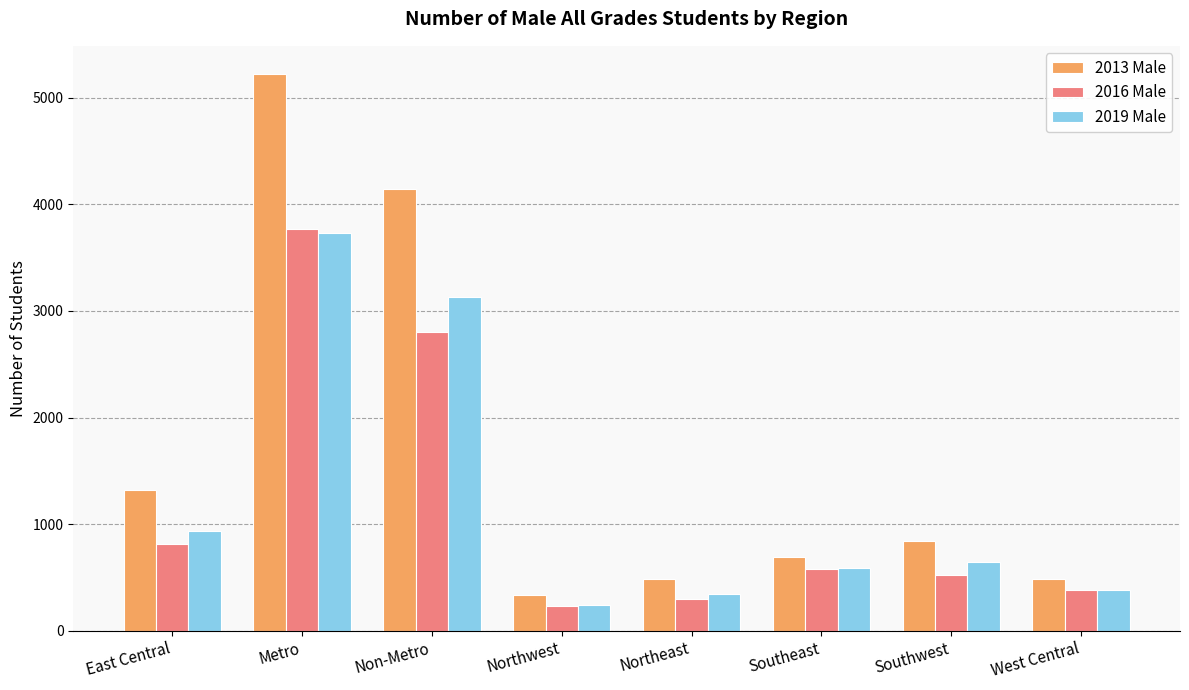

What is the total value across all series at Northeast?

1121